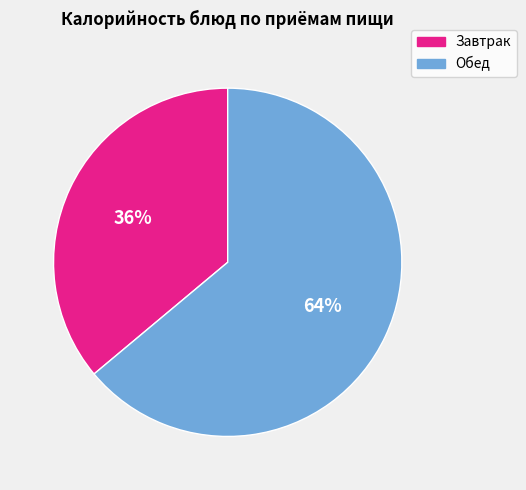

Between Обед and Завтрак, which is larger?

Обед